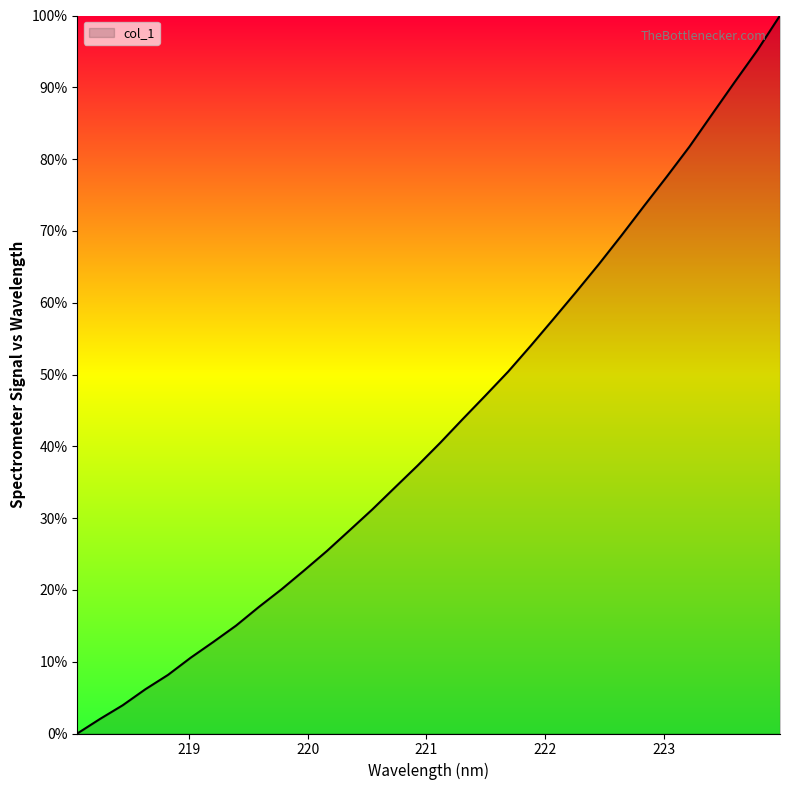

What is the difference between the maximum and minimum values?

100.0